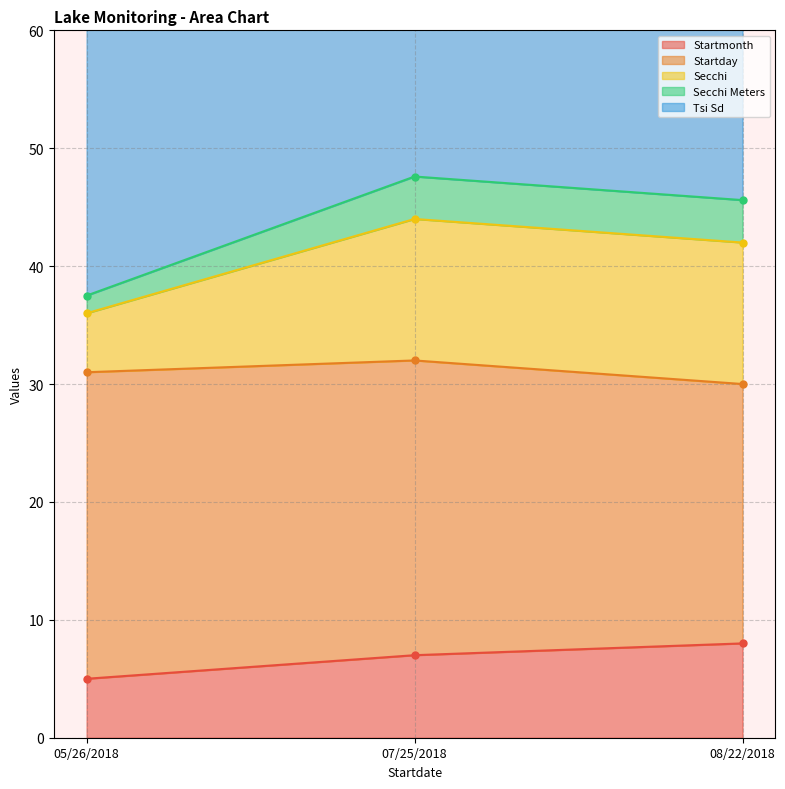

At which category is the sum across all series the highest?

05/26/2018